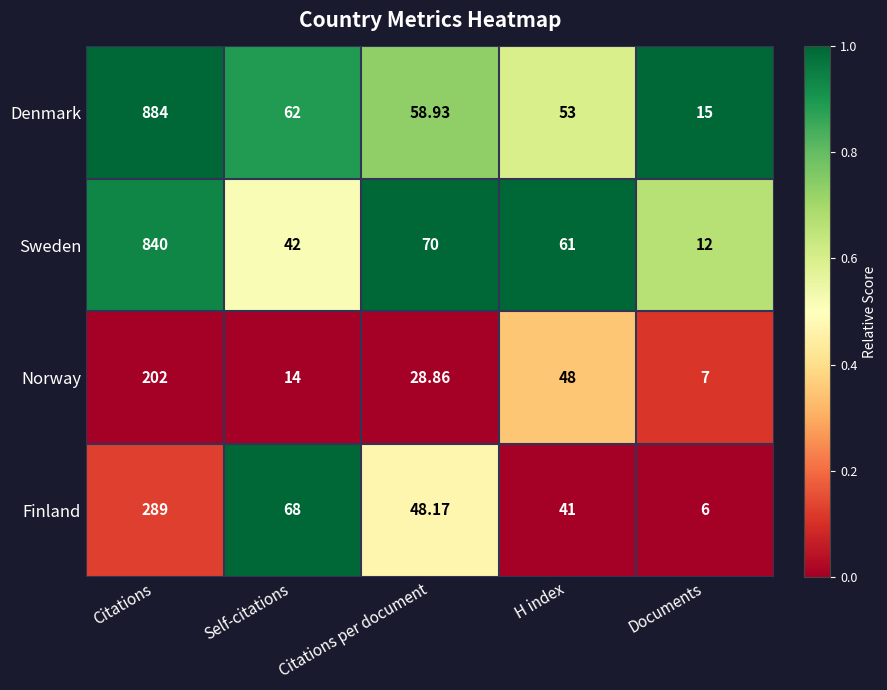

What is the maximum value shown in the chart?

884.0